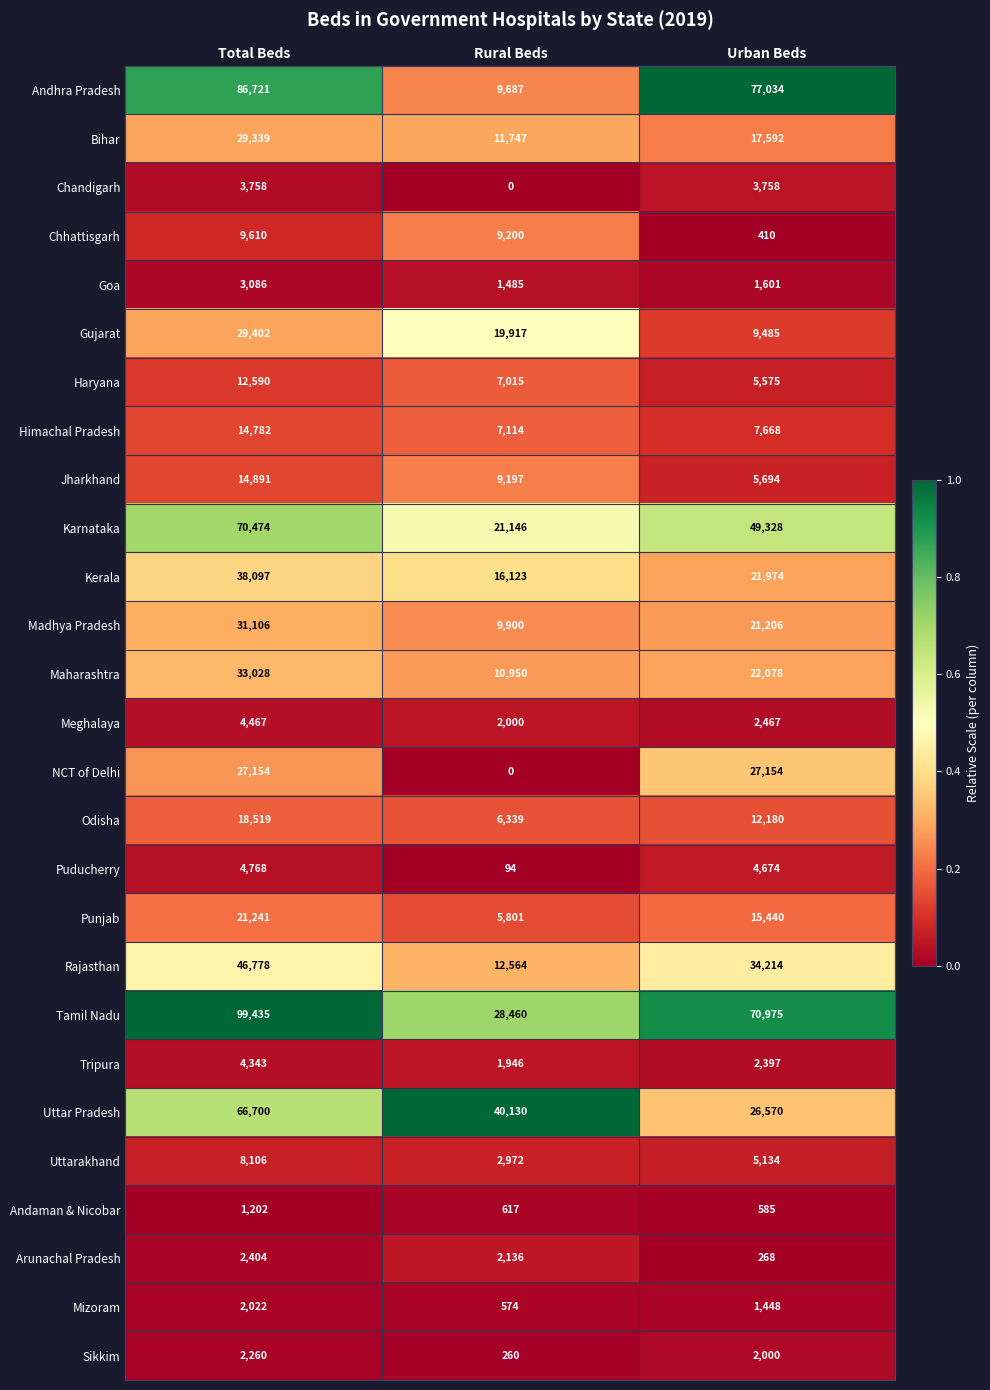

What is the average value of the Arunachal Pradesh series?

1603